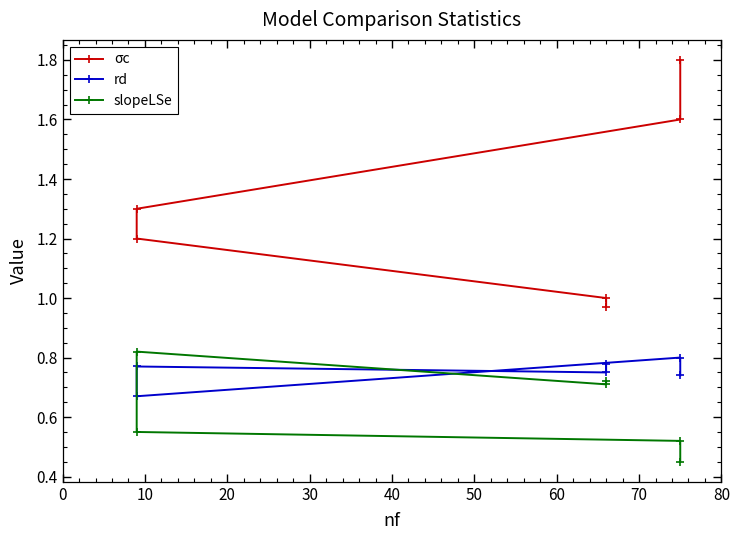

What is the difference between the second highest and second lowest values in the slopeLSe series?

0.2